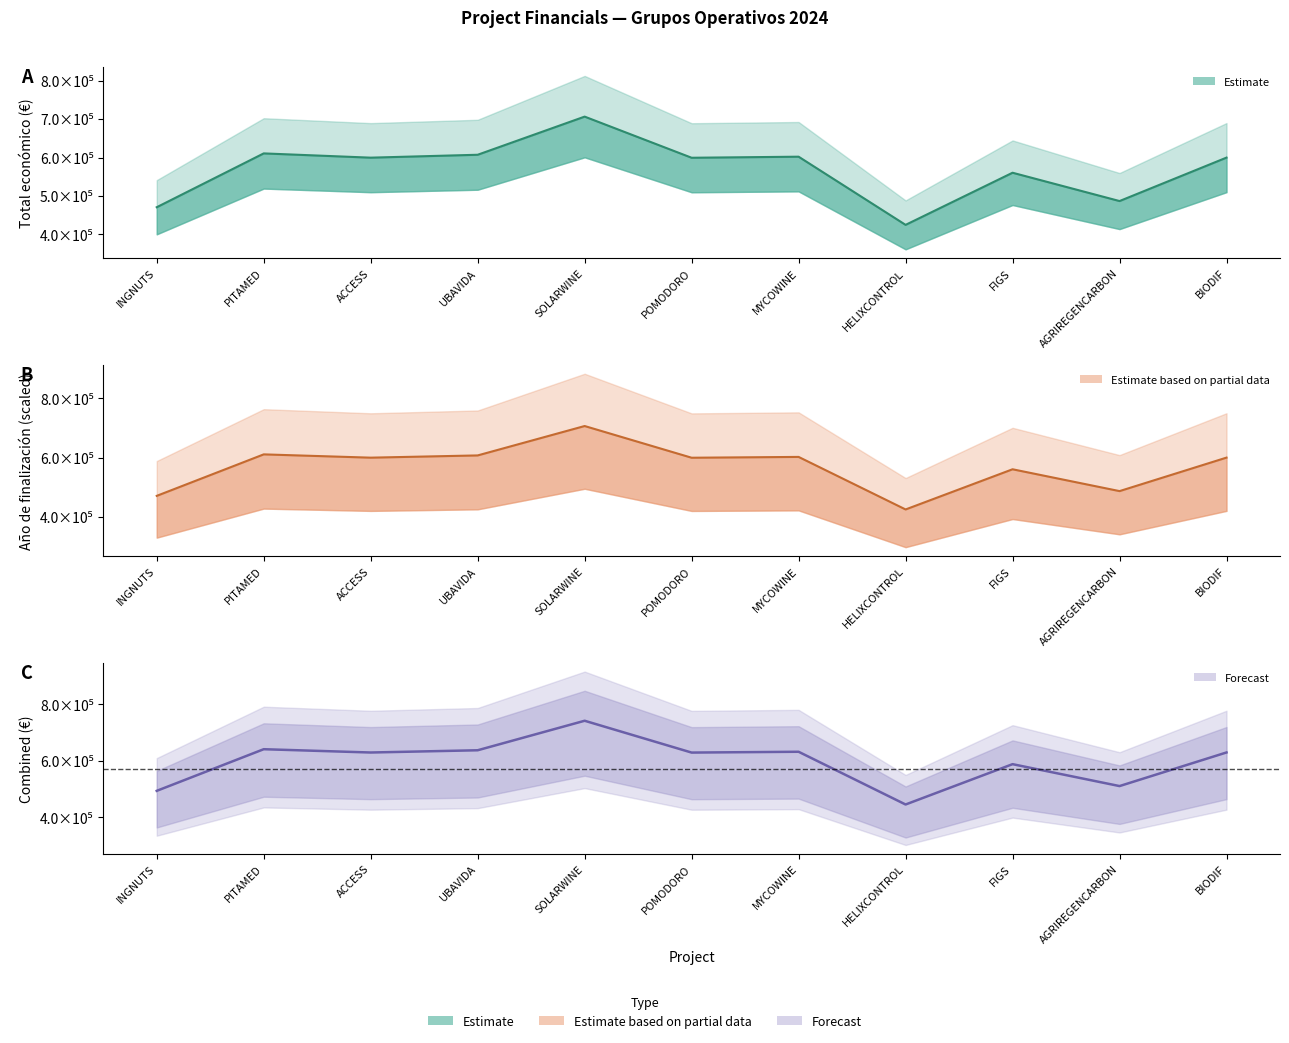

Rank the categories by value from highest to lowest.

SOLARWINE, PITAMED, UBAVIDA, MYCOWINE, BIODIF, ACCESS, POMODORO, FIGS, AGRIREGENCARBON, INGNUTS, HELIXCONTROL